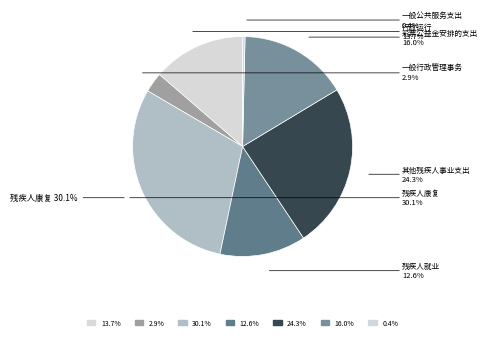

What percentage is the 其他残疾人事业支出 slice, to the nearest percent?

24%